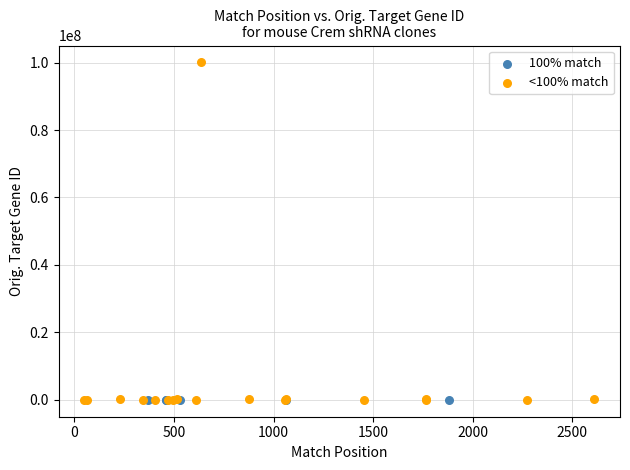

Which series reaches the maximum Y coordinate?

<100% match